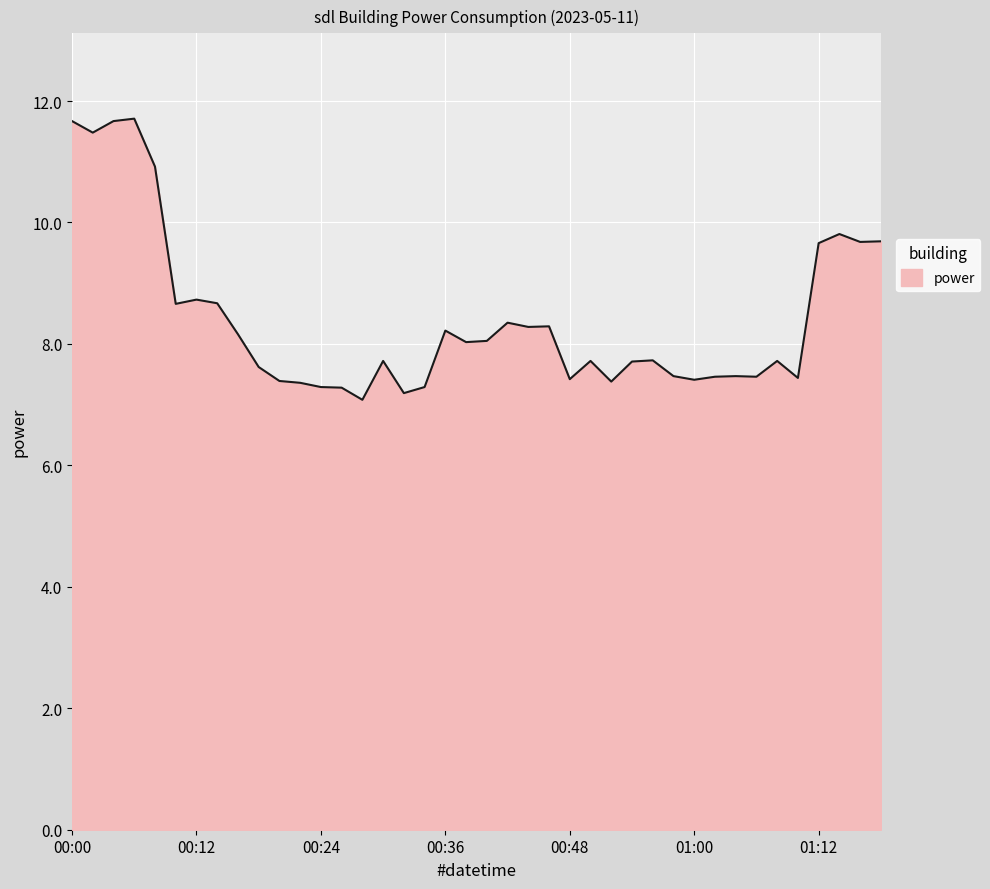

Does the chart display data point markers on the line(s)?

No